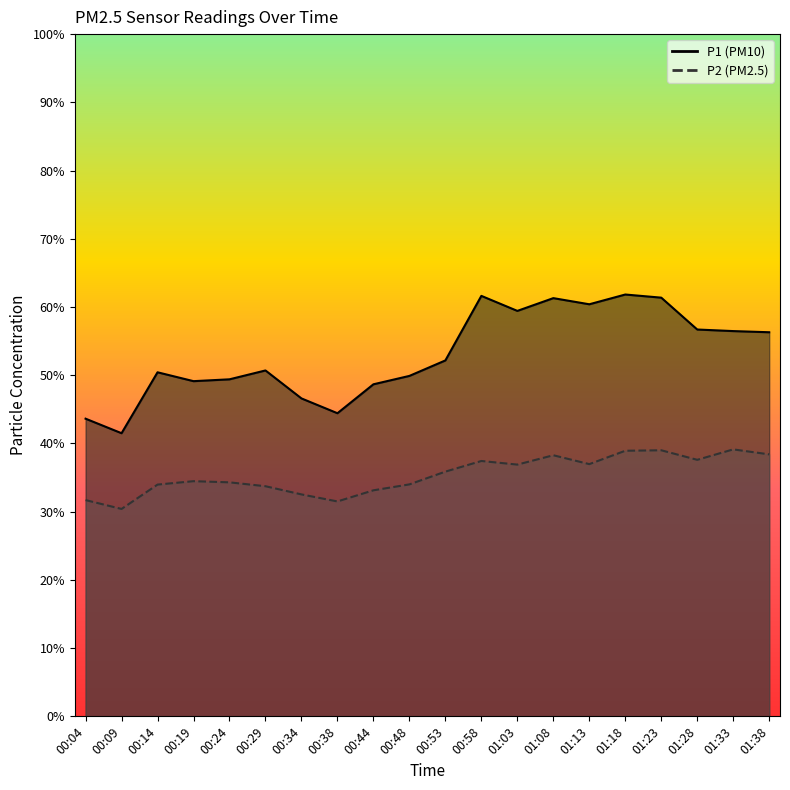

Count the number of data series in this chart.

2